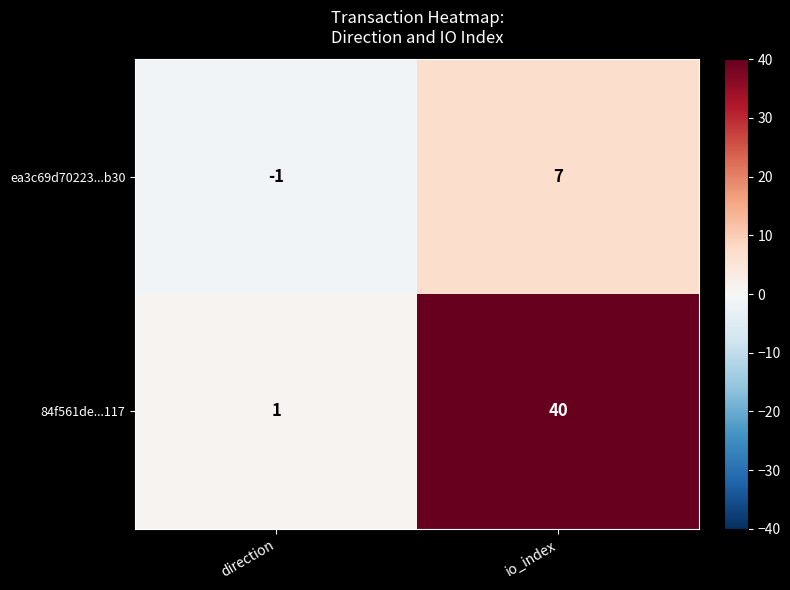

The value of 84f561de...117 at direction is 1. True or false?

True